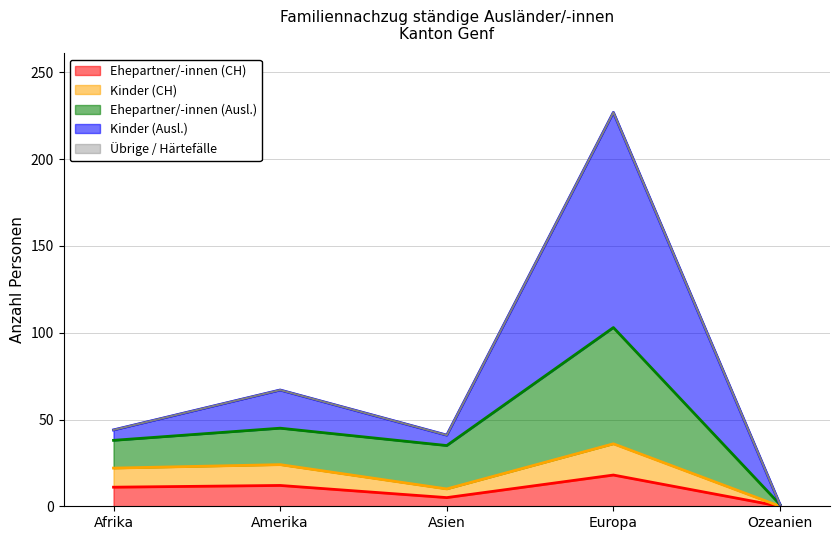

Does the chart have visible grid lines?

Yes